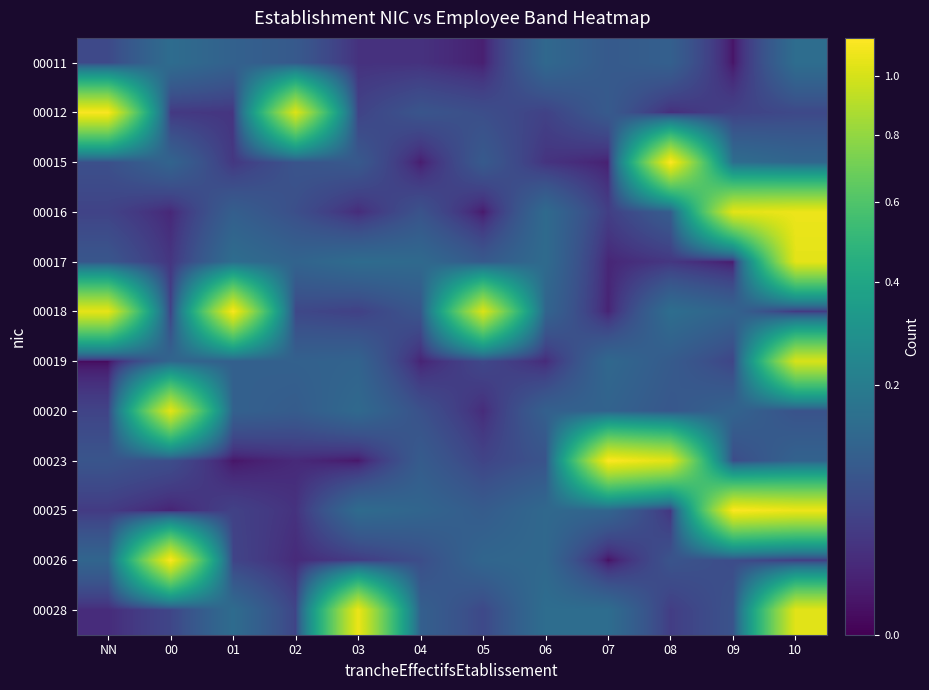

What is the total value across all series at 10?

5.8